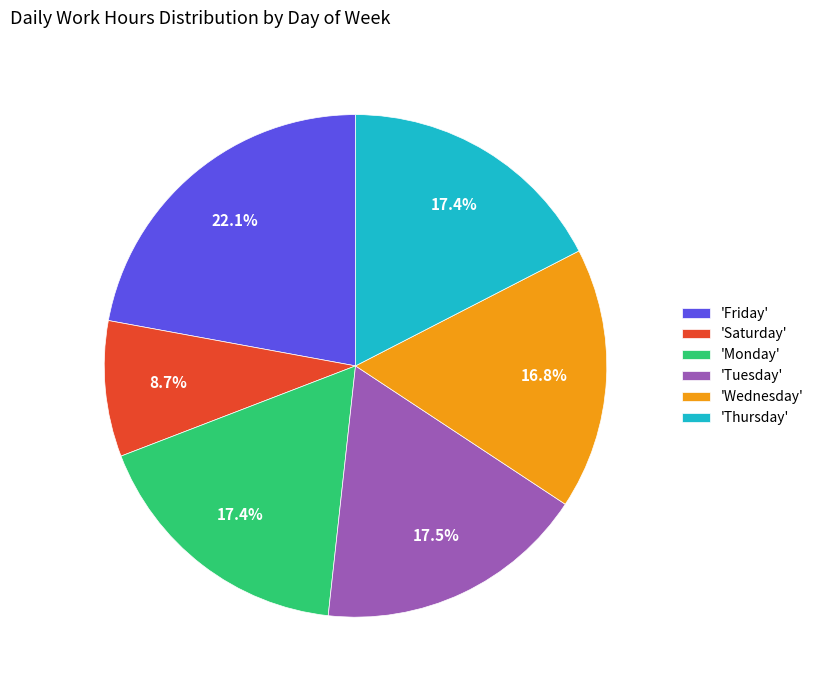

Does any single category account for the majority?

No